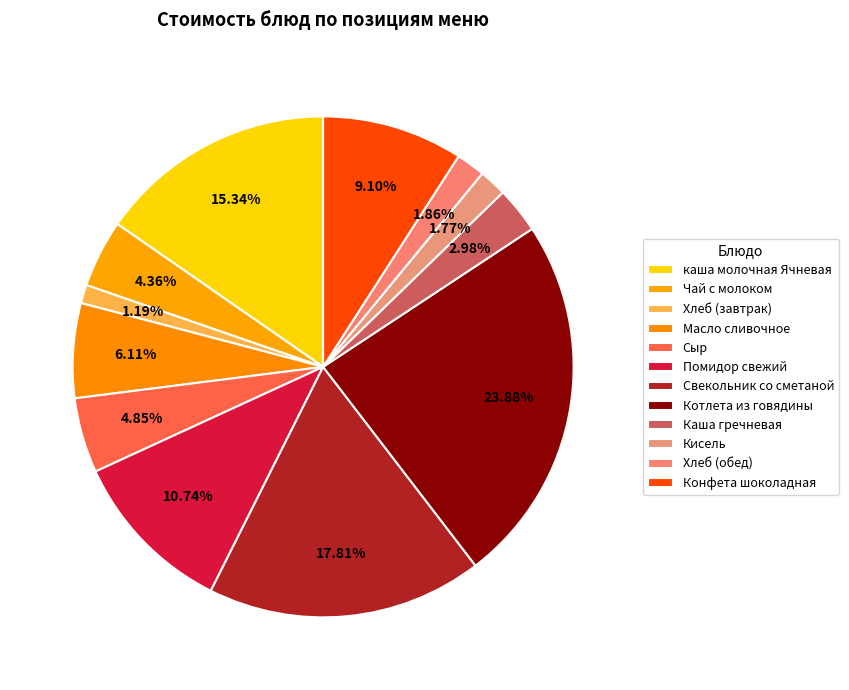

What is the ratio of the value at Каша гречневая to the value at Масло сливочное?

0.5